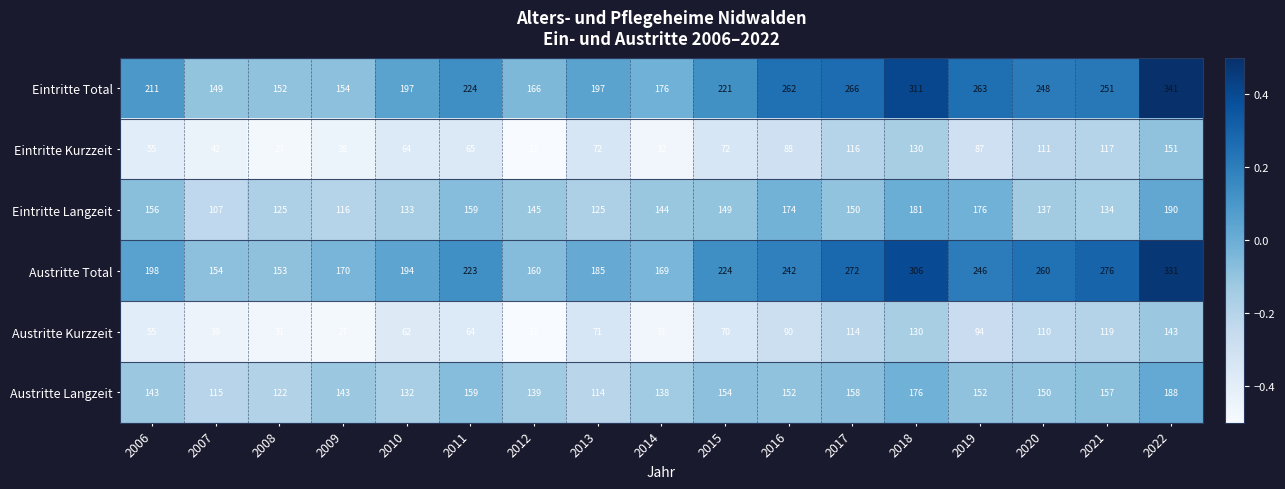

How many data points in Austritte Total are less than 223?

8